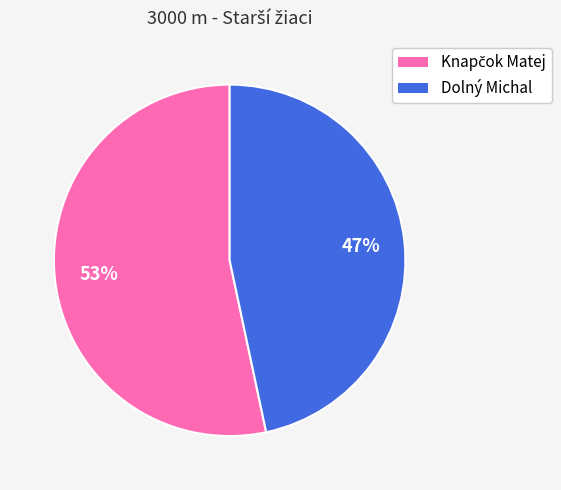

Does Dolný Michal represent more than half of the total?

No